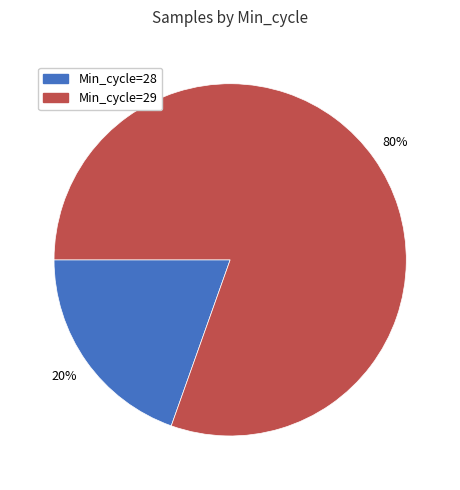

Does any single category account for the majority?

Yes